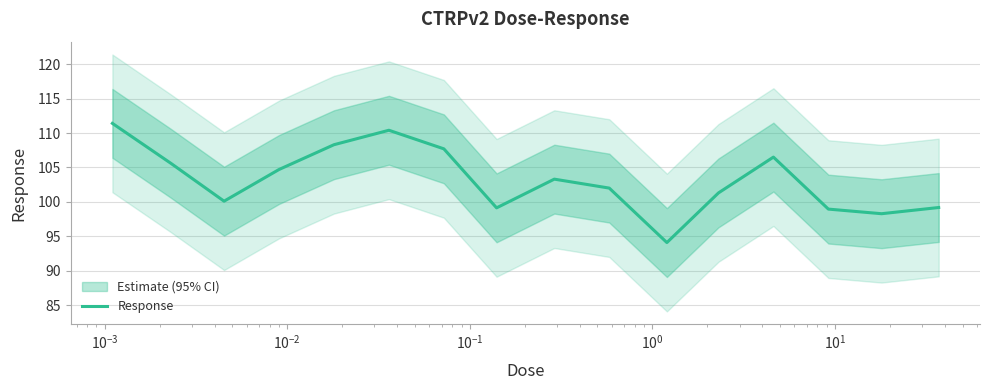

What is the minimum value for Response?

94.1